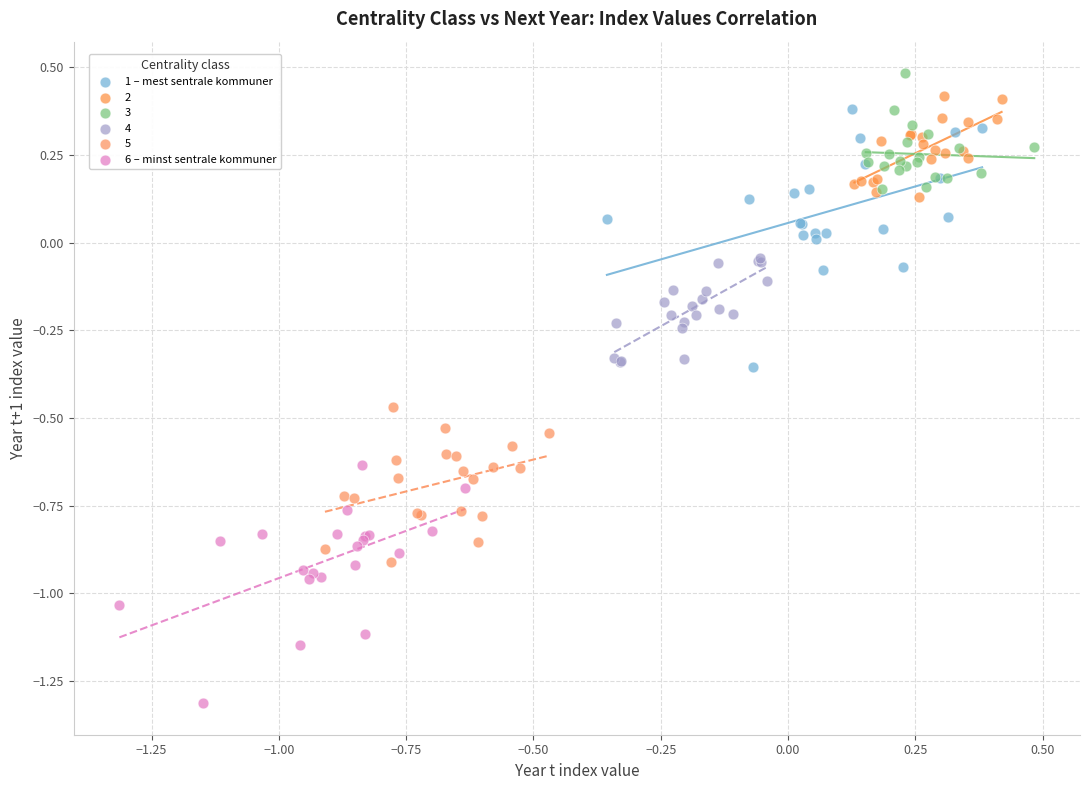

Which series has the largest Y range (max minus min)?

1 – mest sentrale kommuner